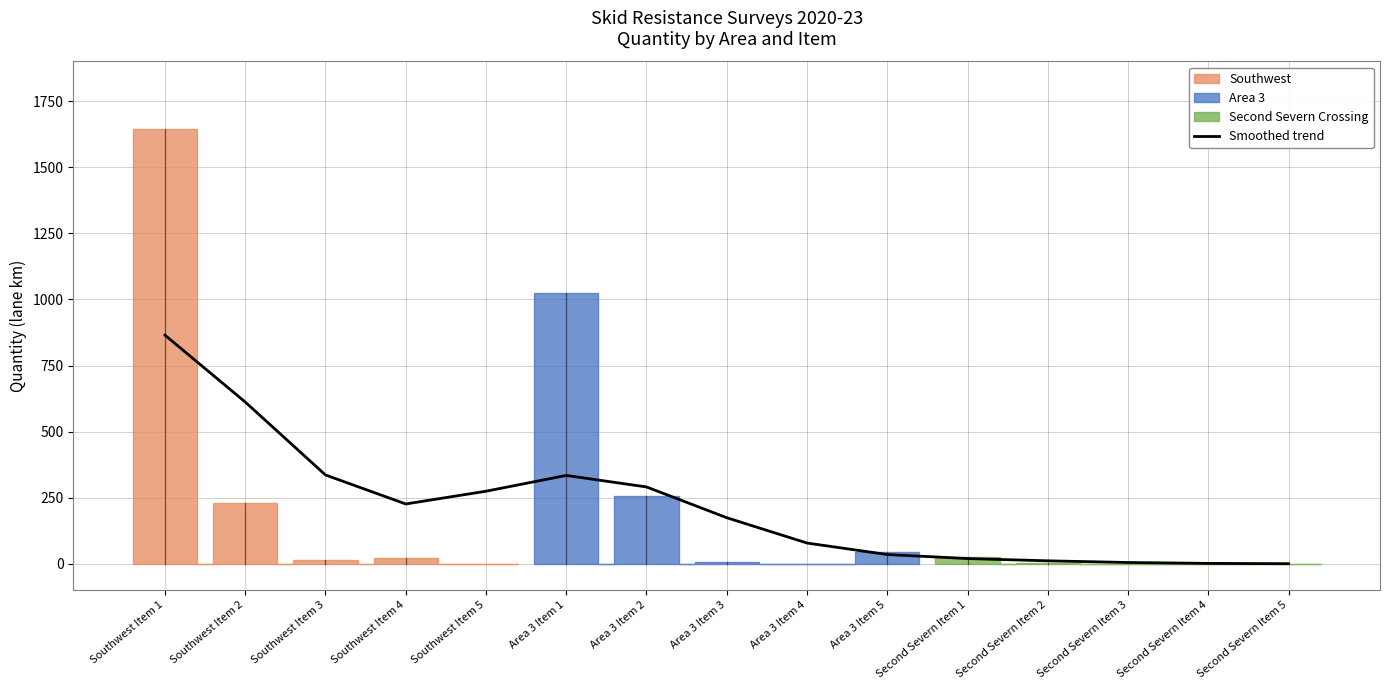

What is the greatest value displayed?

864.7